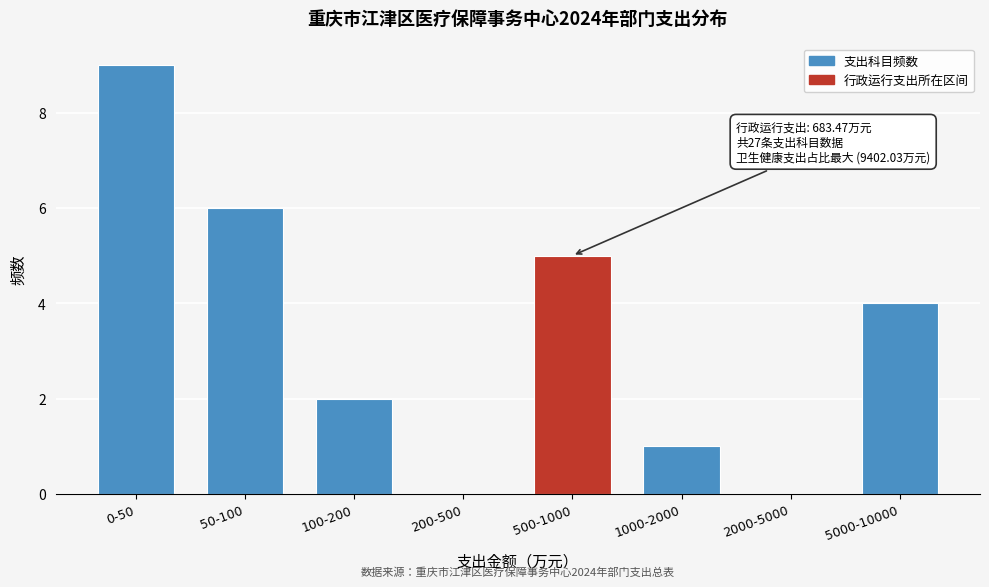

Reading left to right, extract all data points from this chart.

0-50=9	50-100=6	100-200=2	200-500=0	500-1000=5	1000-2000=1	2000-5000=0	5000-10000=4